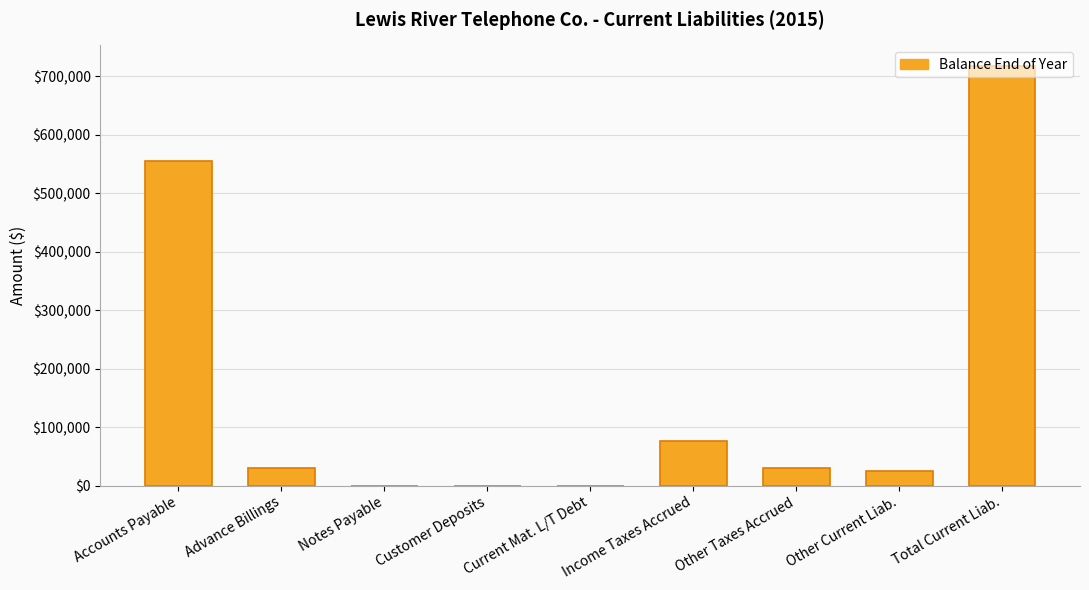

Where is the data nearest to the value 358426?

Accounts Payable